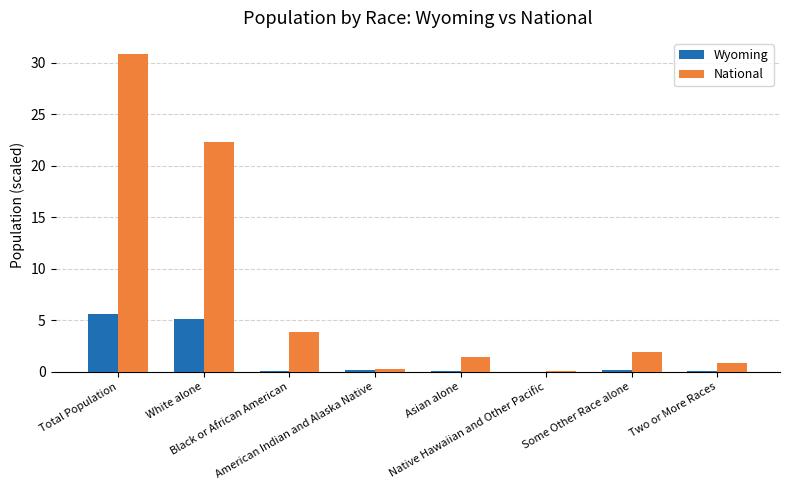

What is the sum of all Wyoming values?

11.3